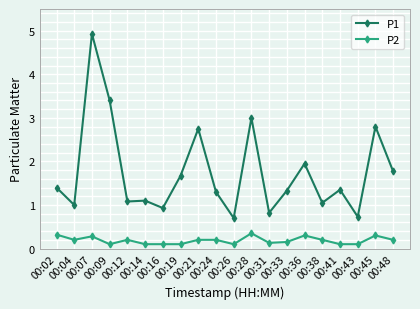

What is the difference between the second highest and second lowest values in the P2 series?

0.2